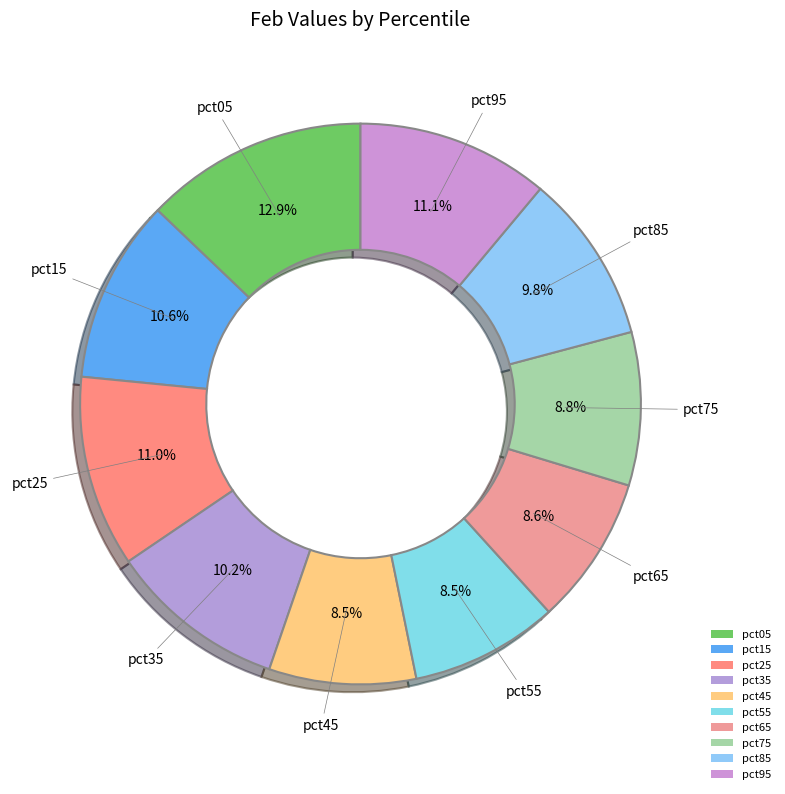

Is there any slice that represents more than half of the pie?

No